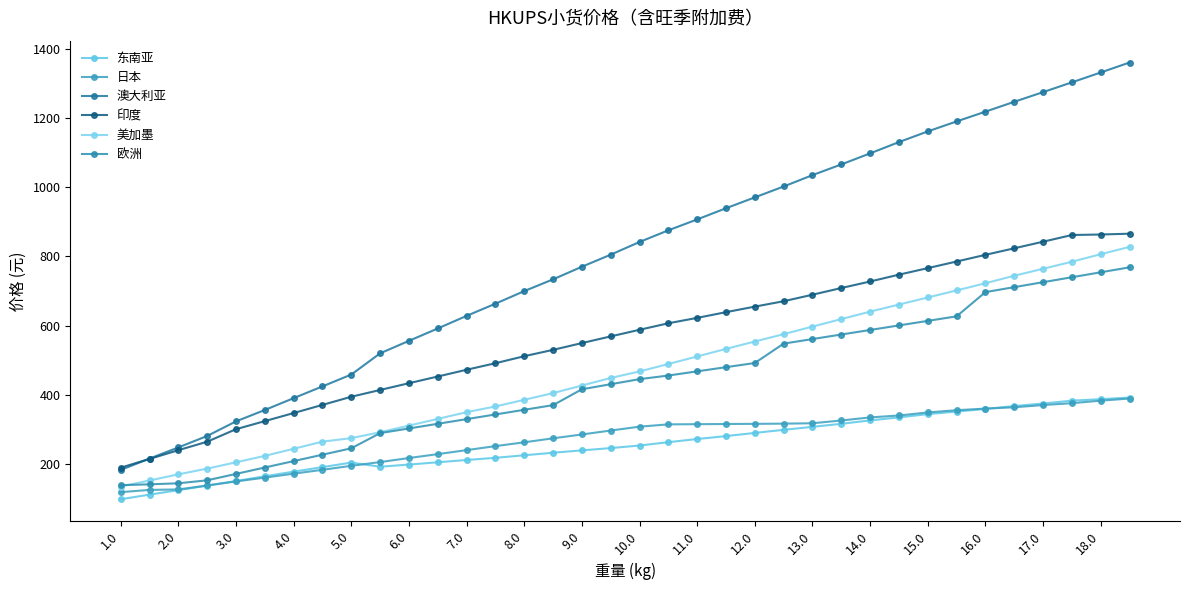

How many values in the 澳大利亚 series exceed 841?

18